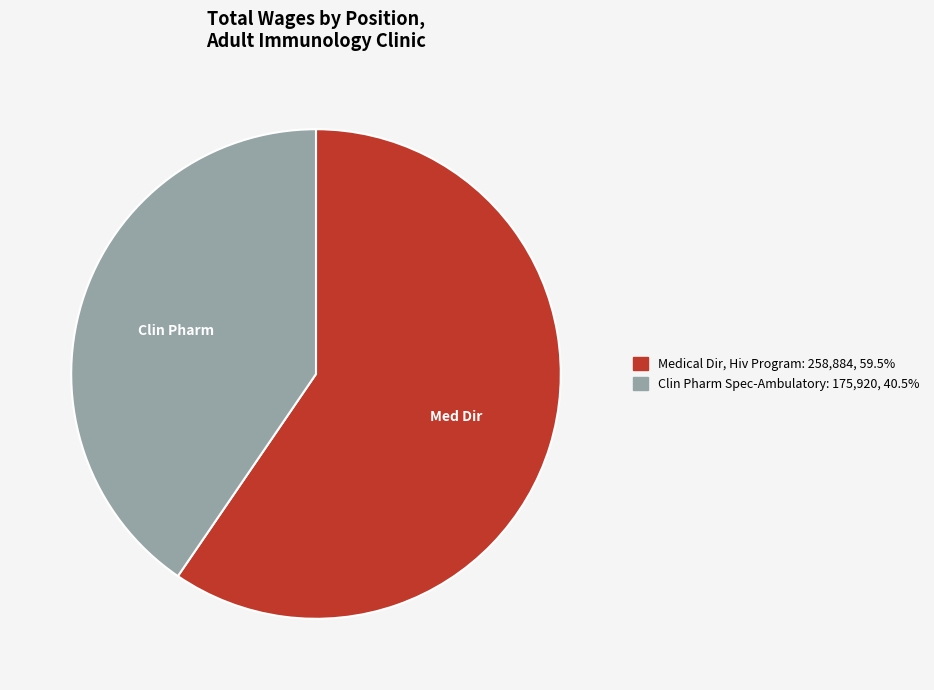

Combined, do Clin Pharm Spec-Ambulatory and Medical Dir, Hiv Program account for over 50%?

Yes